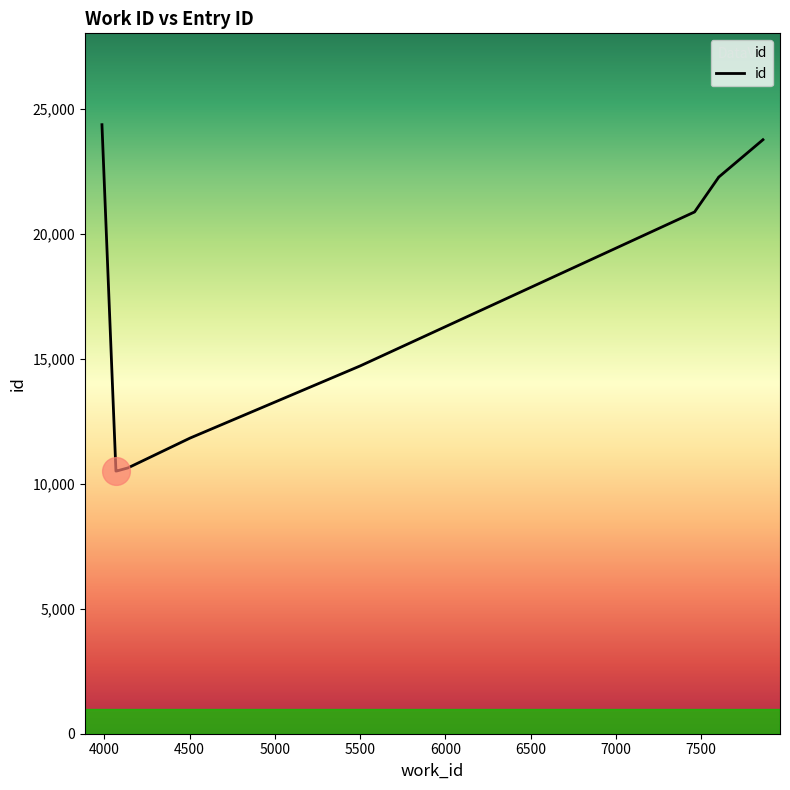

How many points are lower than both their immediate neighbors (excluding endpoints)?

1